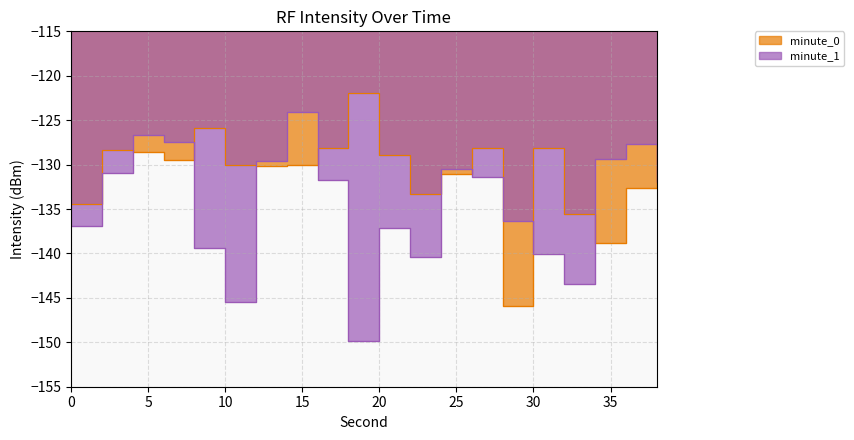

Reading left to right, list all the values displayed in this chart.

minute_0: -134.4	-128.4	-128.6	-129.5	-125.9	-130.1	-130.2	-130.1	-128.1	-121.9	-129.0	-133.3	-131.1	-128.1	-145.9	-128.1	-135.6	-138.8	-132.6	-127.8
minute_1: -136.9	-131.0	-126.6	-127.5	-139.4	-145.5	-129.6	-124.0	-131.7	-149.9	-137.1	-140.5	-130.5	-131.4	-136.4	-140.1	-143.4	-129.4	-127.7	-132.0